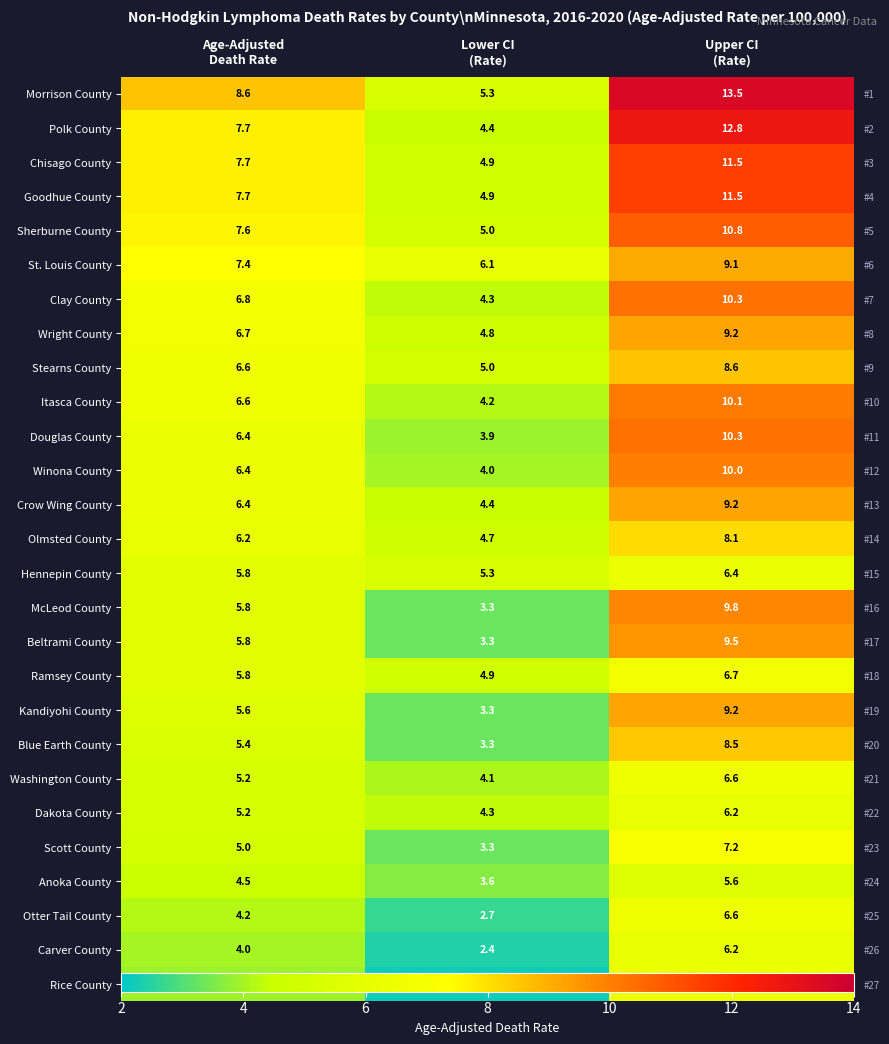

Where is Olmsted County nearest to the value 6?

Age-Adjusted Death Rate